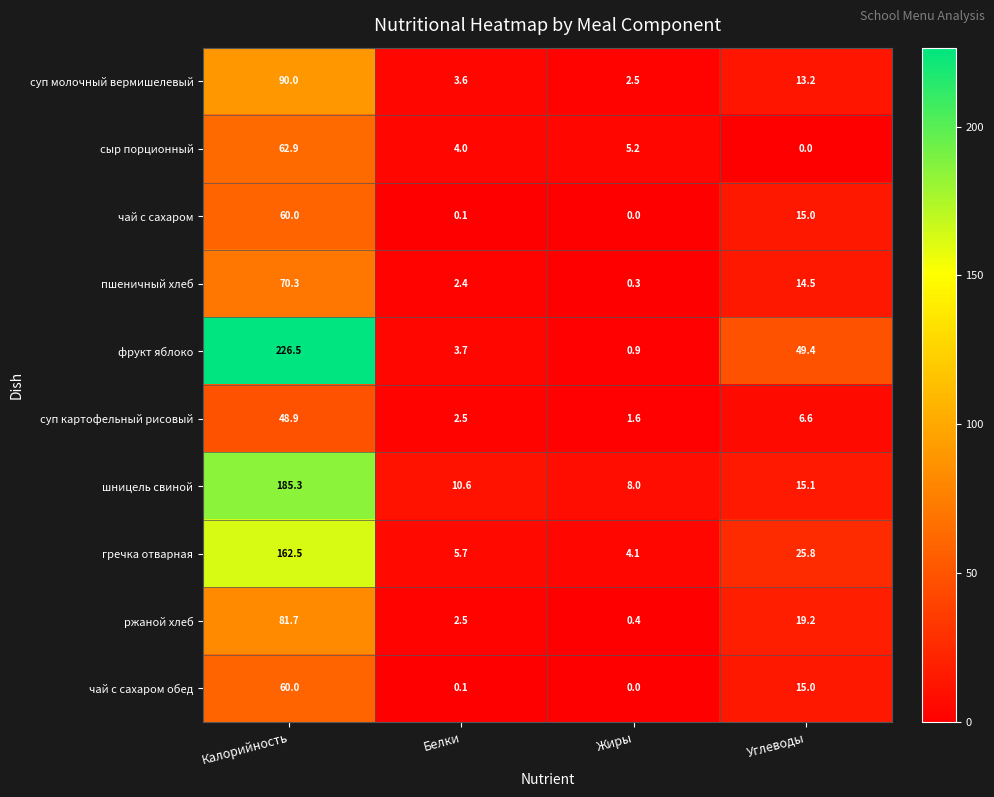

What is the sum of the шницель свиной values at Жиры and Углеводы?

23.1